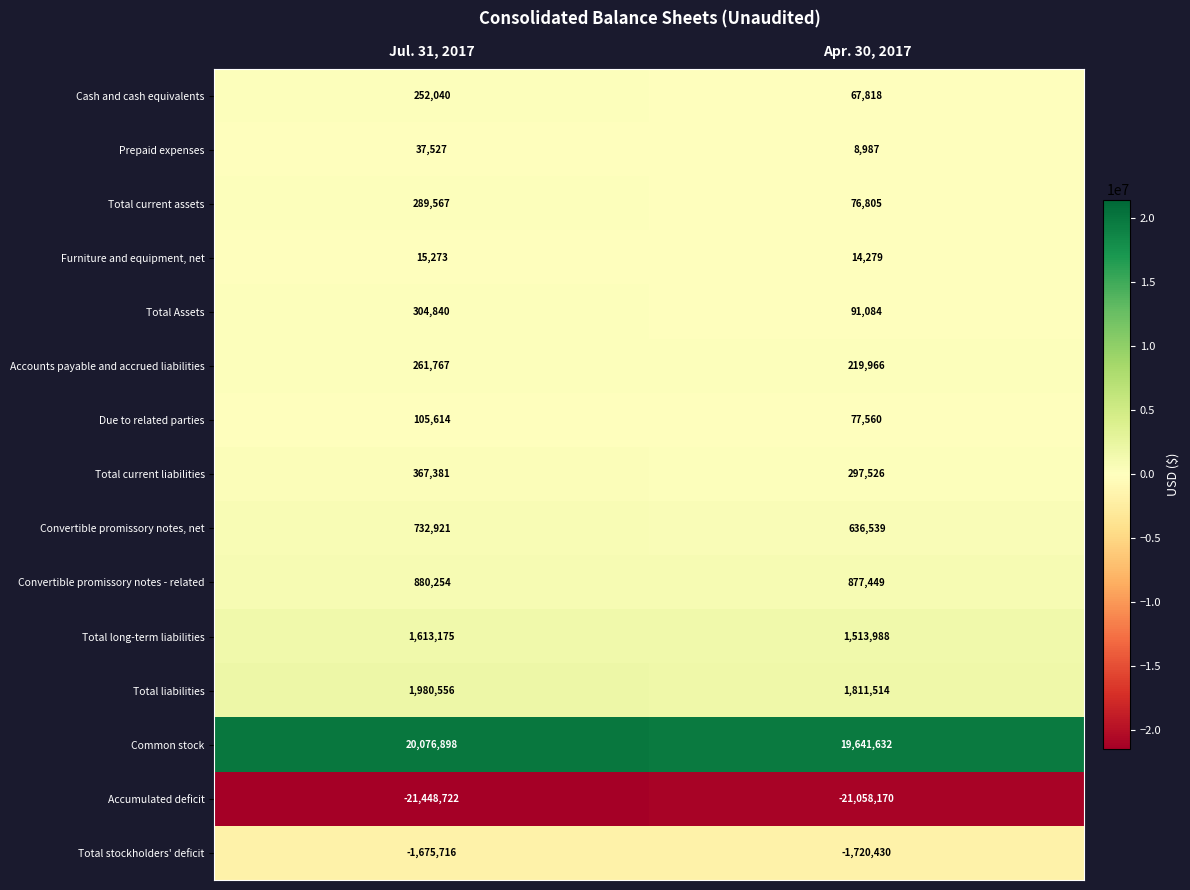

Is the value of Due to related parties at Jul. 31, 2017 greater than the value of Common stock at Jul. 31, 2017?

No